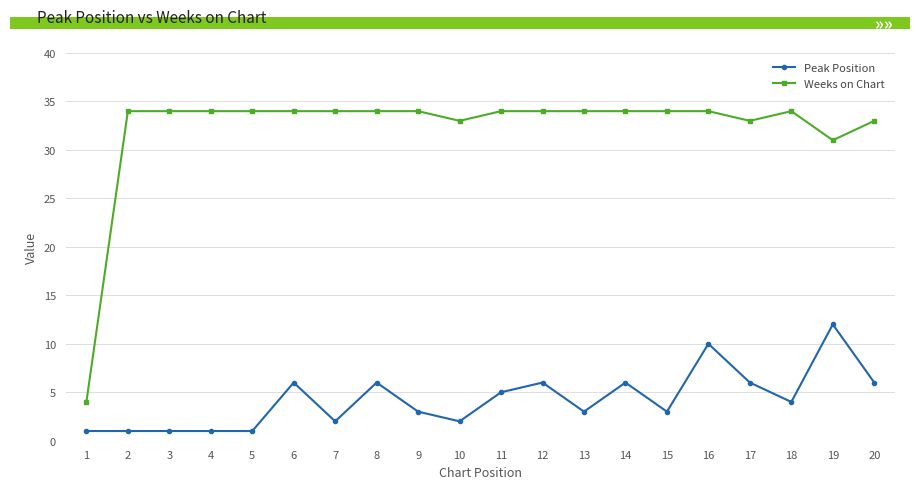

How many categories are shown in the chart?

20